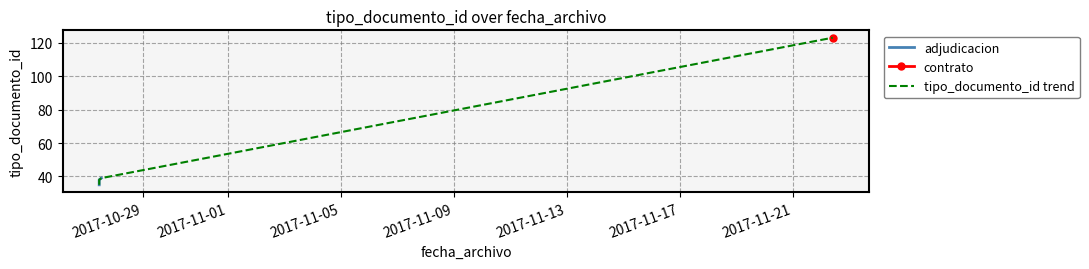

What value does the data have at 2017-10-27 12:51:05?

39